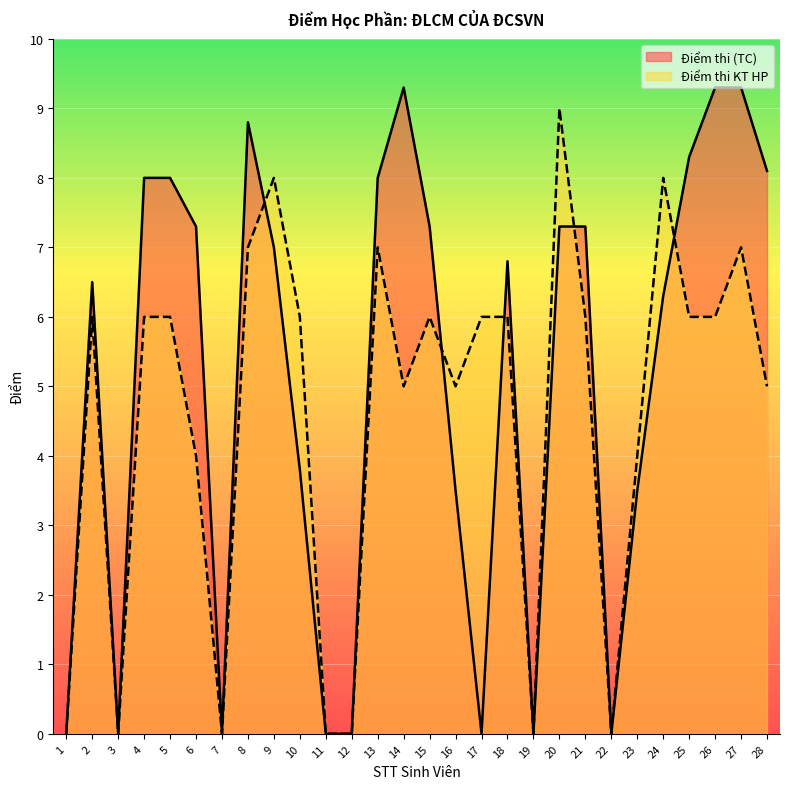

What is the total value across all series at 2?

12.5